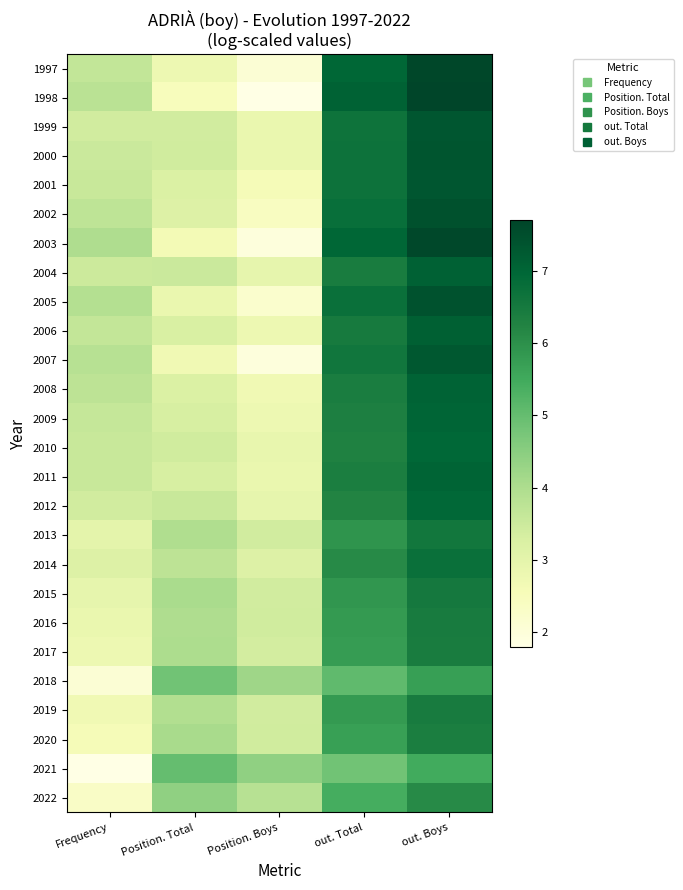

At how many categories does at least one series exceed 5?

2